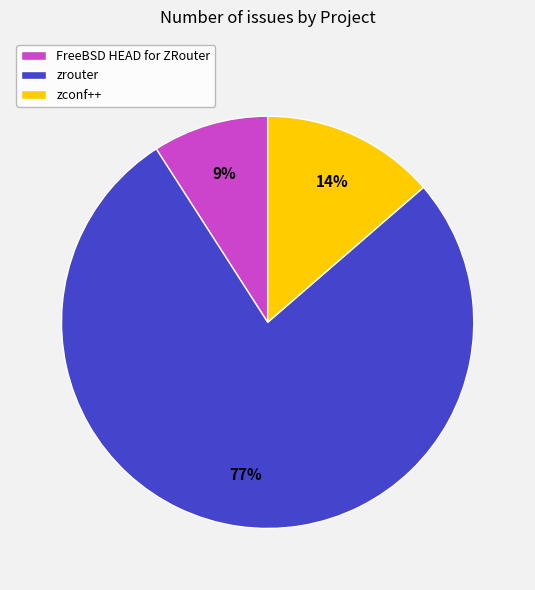

To the nearest percent, what is the average slice percentage?

33%